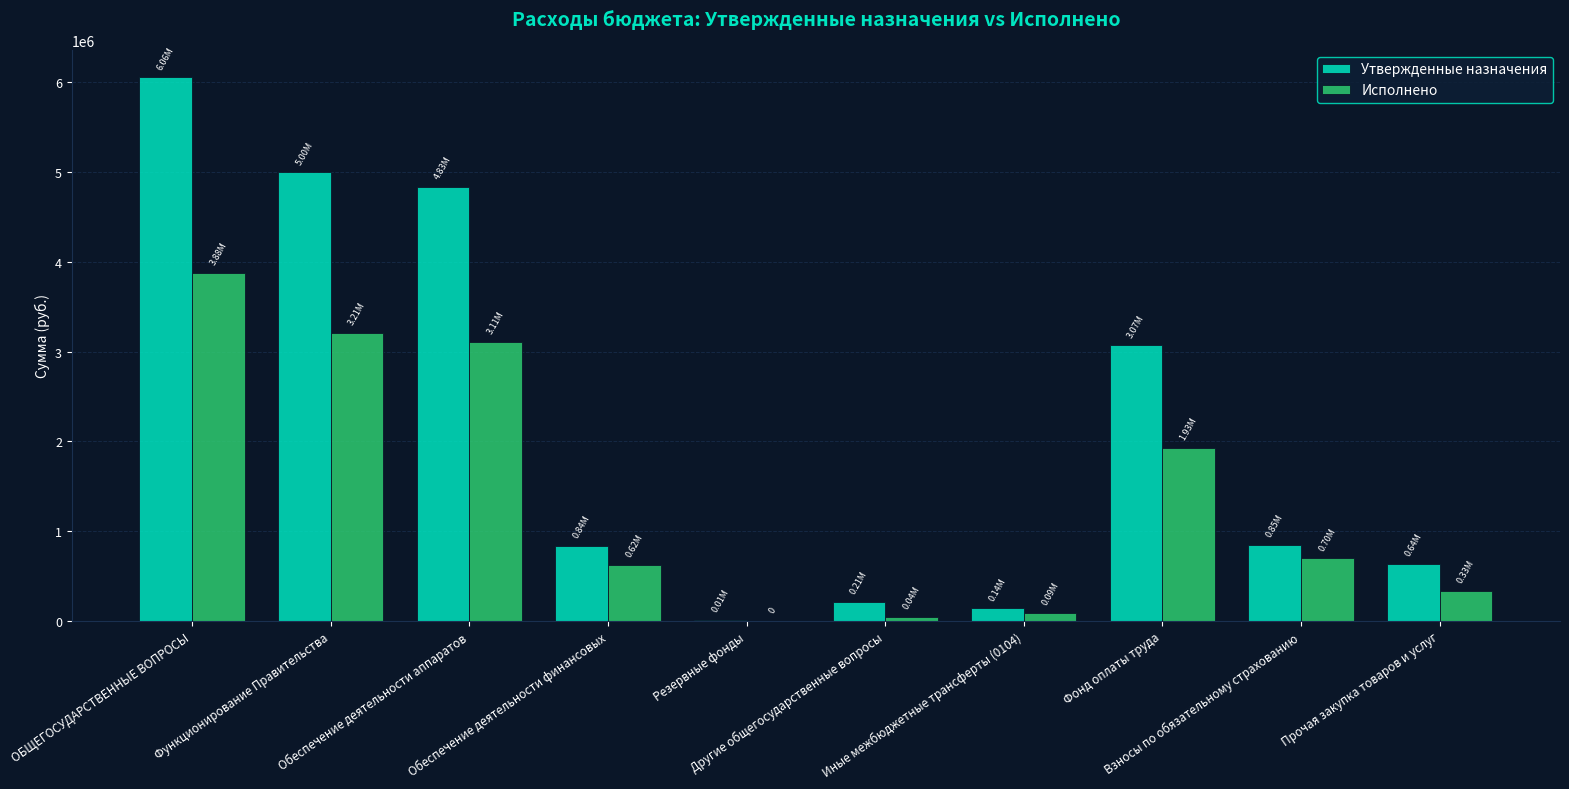

What is the sum of the Утвержденные назначения values at Фонд оплаты труда and Функционирование Правительства?

8066394.7